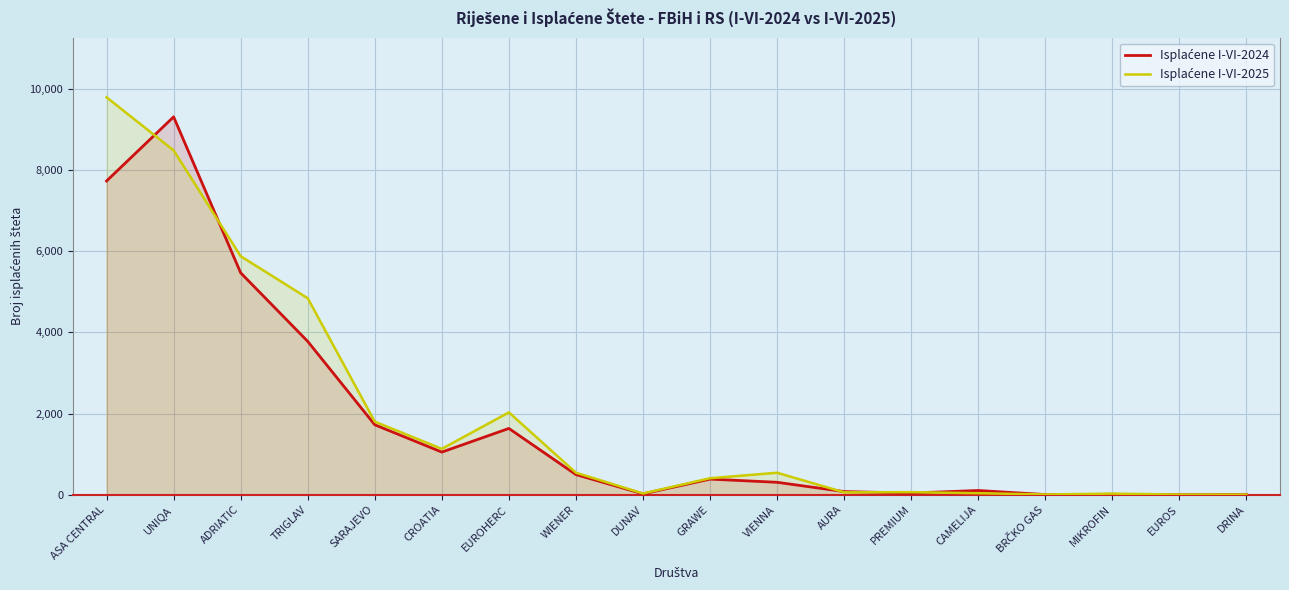

Reading left to right, what are all the values shown in this chart?

Isplaćene I-VI-2024: ASA CENTRAL=7730	UNIQA=9310	ADRIATIC=5467	TRIGLAV=3778	SARAJEVO=1723	CROATIA=1050	EUROHERC=1633	WIENER=496	DUNAV=21	GRAWE=384	VIENNA=306	AURA=77	PREMIUM=41	CAMELIJA=104	BRČKO GAS=4	MIKROFIN=9	EUROS=1	DRINA=4
Isplaćene I-VI-2025: ASA CENTRAL=9792	UNIQA=8484	ADRIATIC=5877	TRIGLAV=4841	SARAJEVO=1800	CROATIA=1130	EUROHERC=2028	WIENER=542	DUNAV=30	GRAWE=406	VIENNA=541	AURA=59	PREMIUM=63	CAMELIJA=37	BRČKO GAS=6	MIKROFIN=27	EUROS=4	DRINA=3